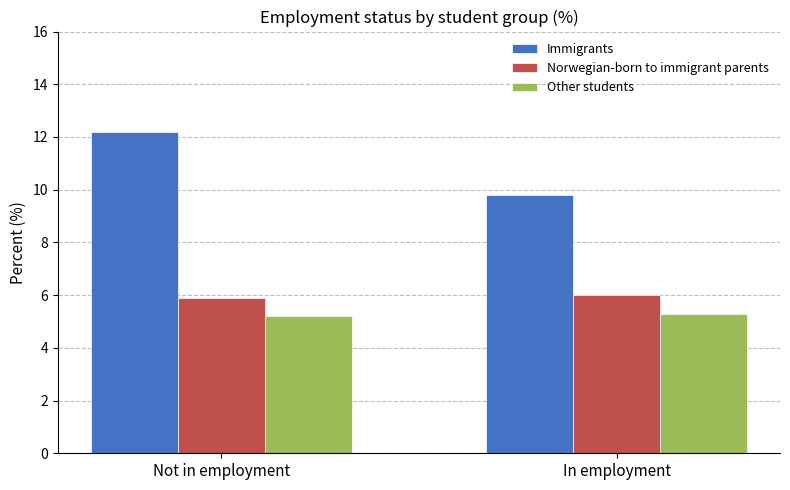

Reading left to right, extract all data points from this chart.

Immigrants: 12.2	9.8
Norwegian-born to immigrant parents: 5.9	6.0
Other students: 5.2	5.3